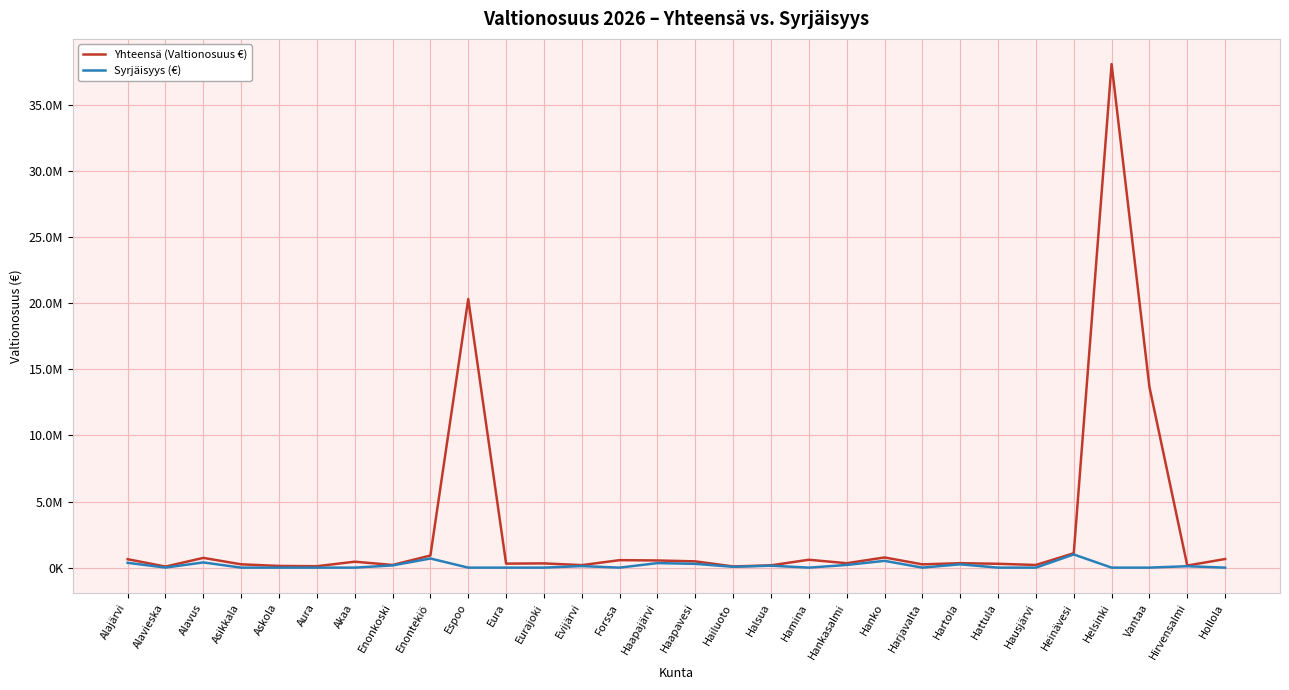

Does the chart display data point markers on the line(s)?

No